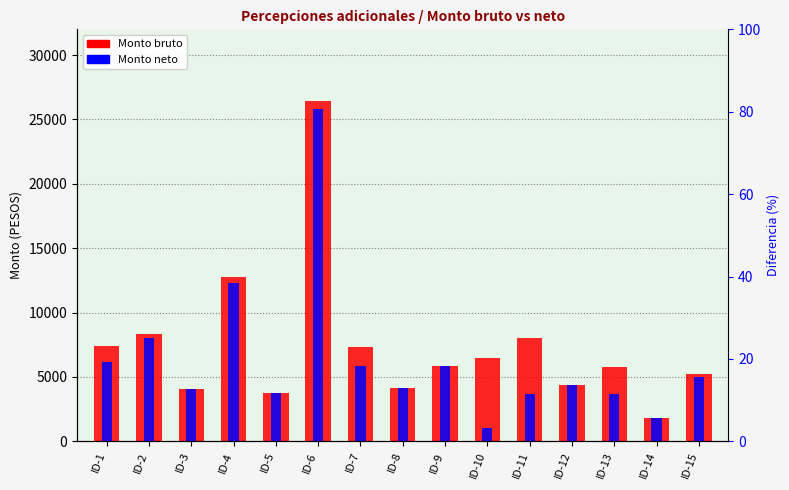

List the labels in order of Monto bruto value, smallest first.

ID-14, ID-5, ID-3, ID-8, ID-12, ID-15, ID-13, ID-9, ID-10, ID-7, ID-1, ID-11, ID-2, ID-4, ID-6